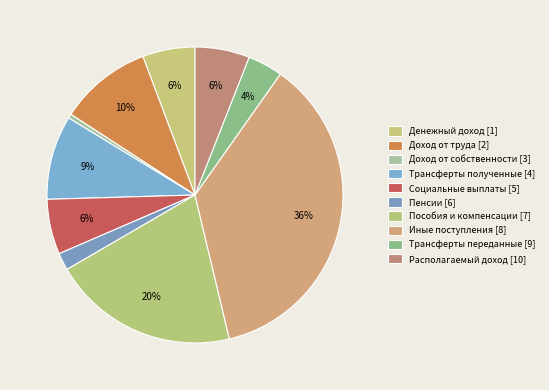

Is there a majority slice in this chart?

No